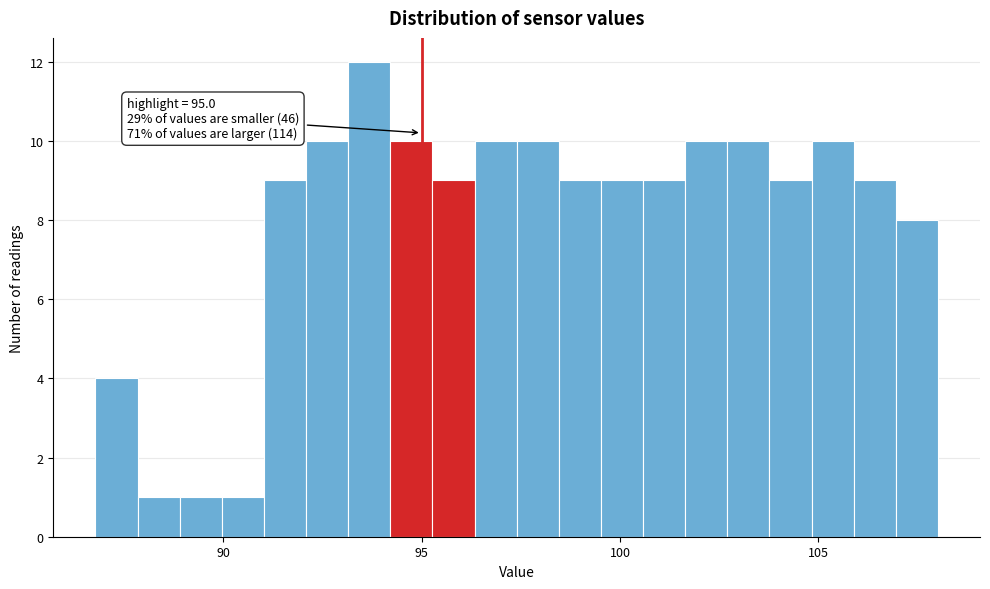

Around what value on the x-axis is the tallest bar? Give the approximate position of its centre, as read against the axis.

93.5